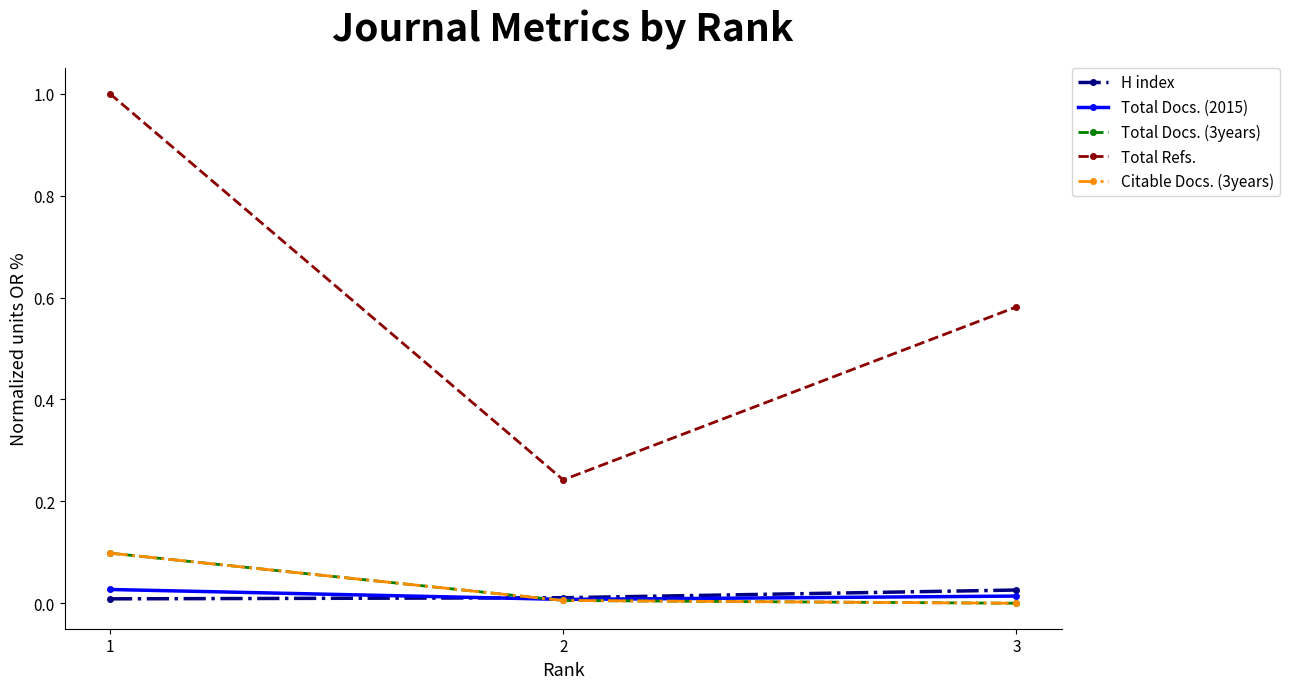

Reading left to right, extract all data points from this chart.

H index: 1=0.0	2=0.0	3=0.0
Total Docs. (2015): 1=0.0	2=0.0	3=0.0
Total Docs. (3years): 1=0.1	2=0.0	3=0.0
Total Refs.: 1=1.0	2=0.2	3=0.6
Citable Docs. (3years): 1=0.1	2=0.0	3=0.0